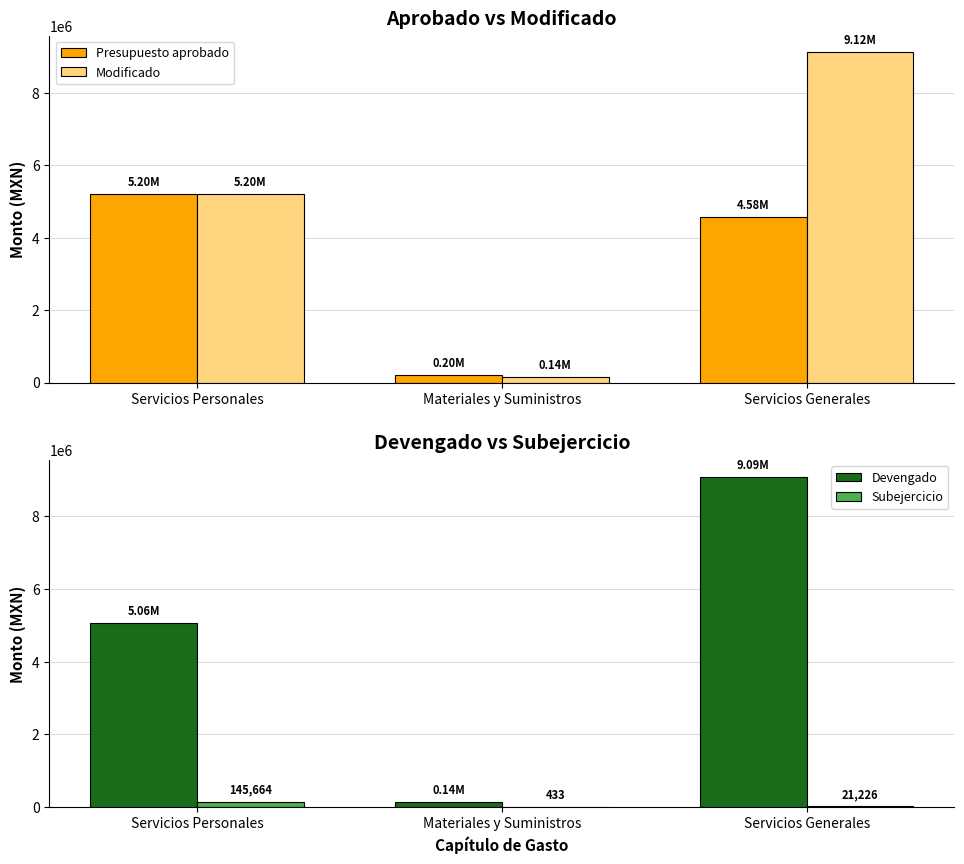

What is the average value of the Subejercicio series?

55774.3